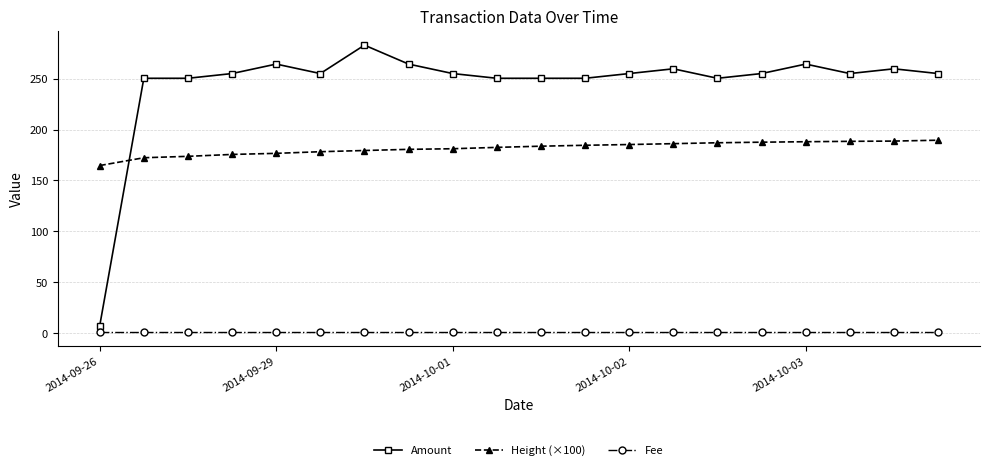

Which series has the largest range (max minus min)?

Amount